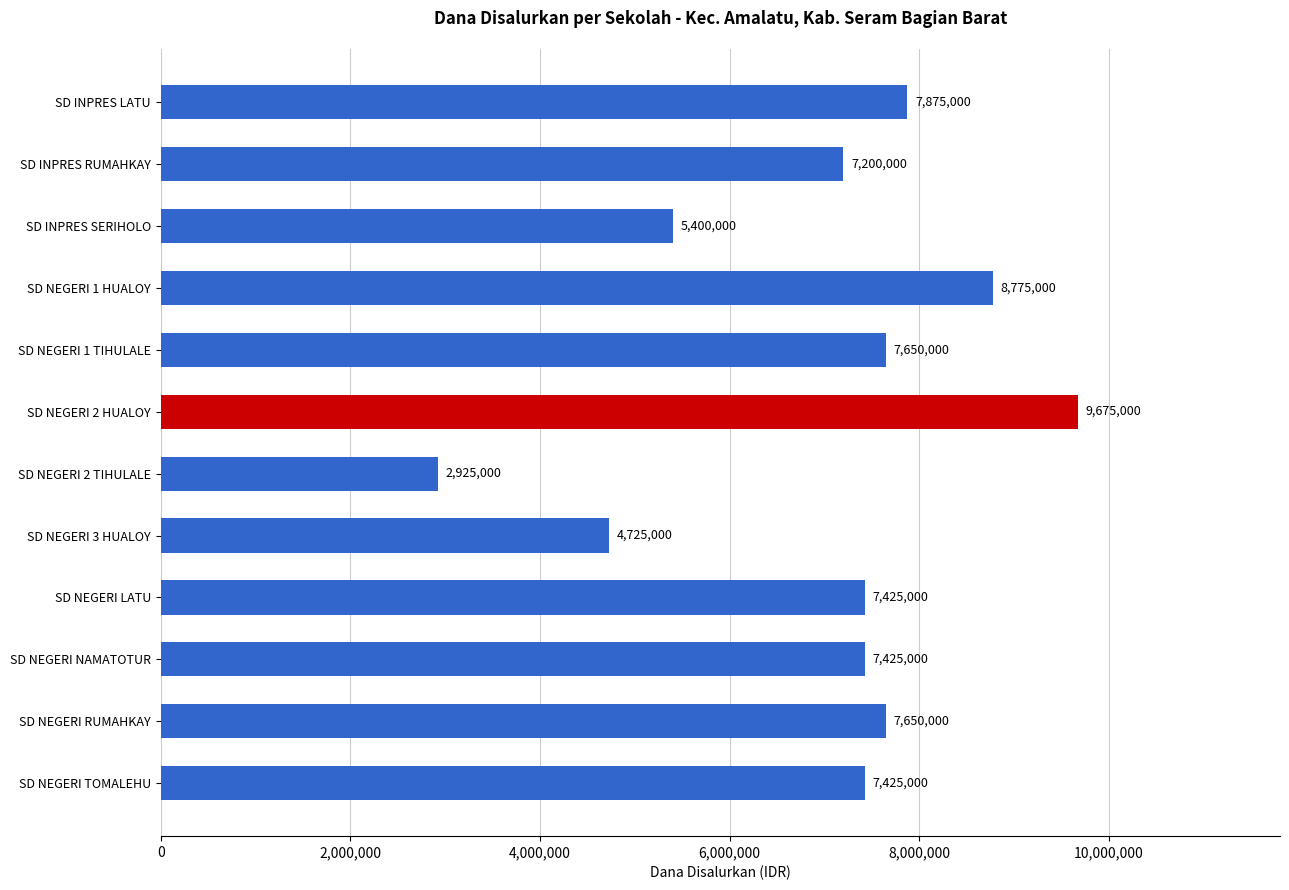

The chart shows a value of 5400000 at SD INPRES SERIHOLO. True or false?

True